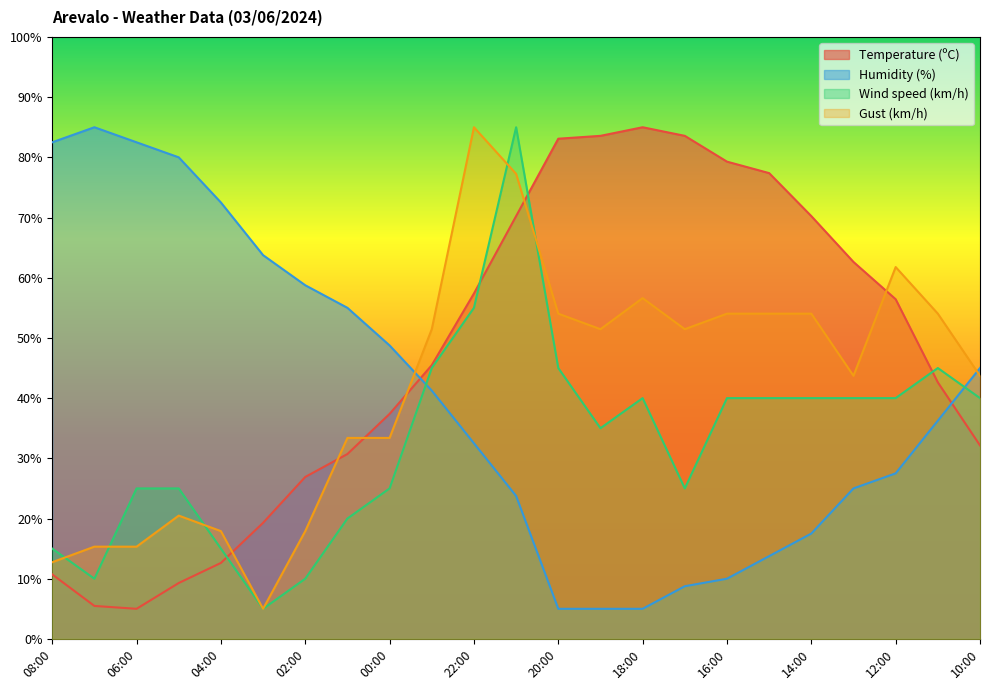

The Wind speed (km/h) series shows 8.9 at 10:00. True or false?

False